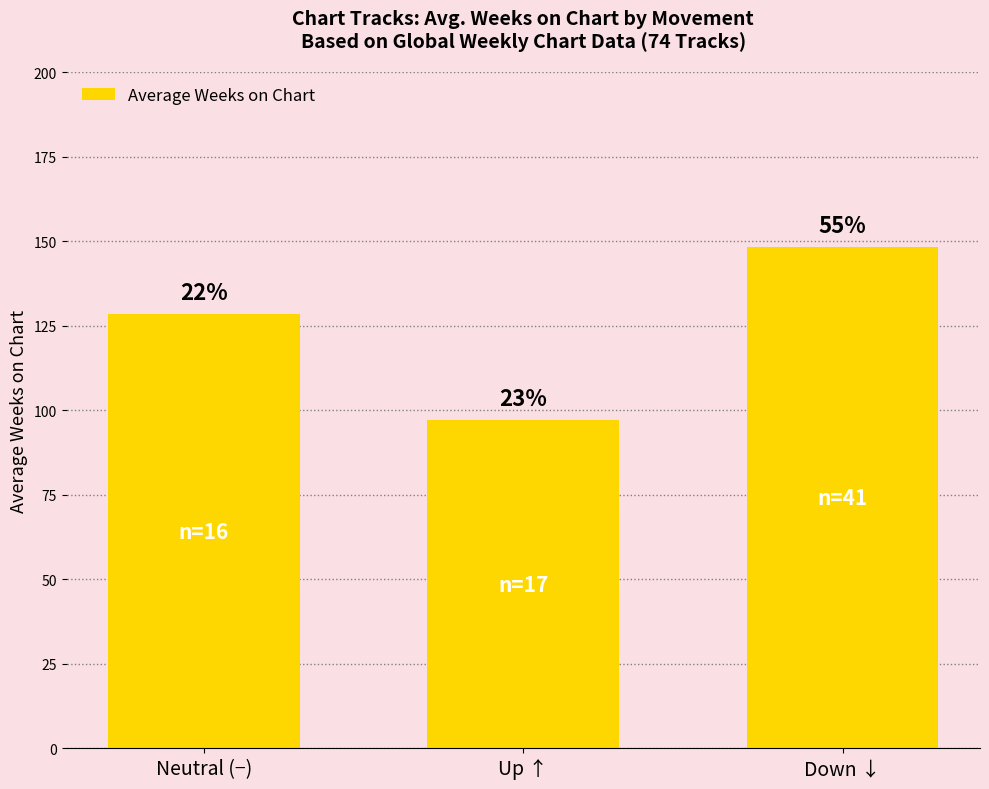

How many bars are there in total?

3